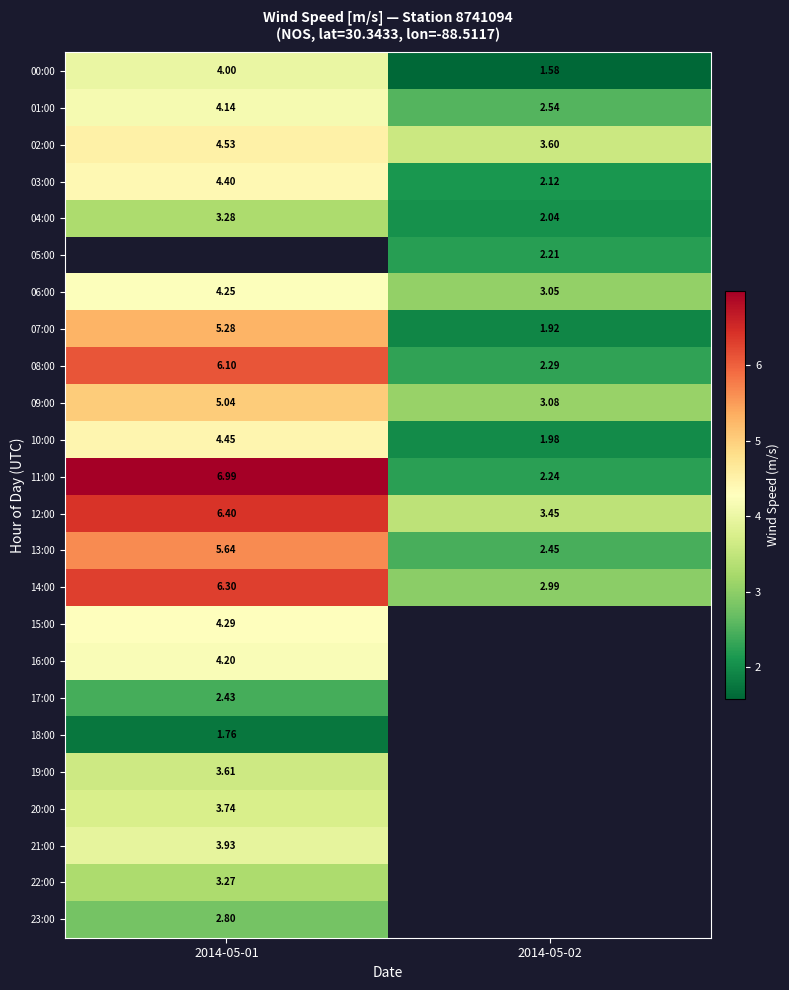

At which label does 14:00 reach its peak?

2014-05-01